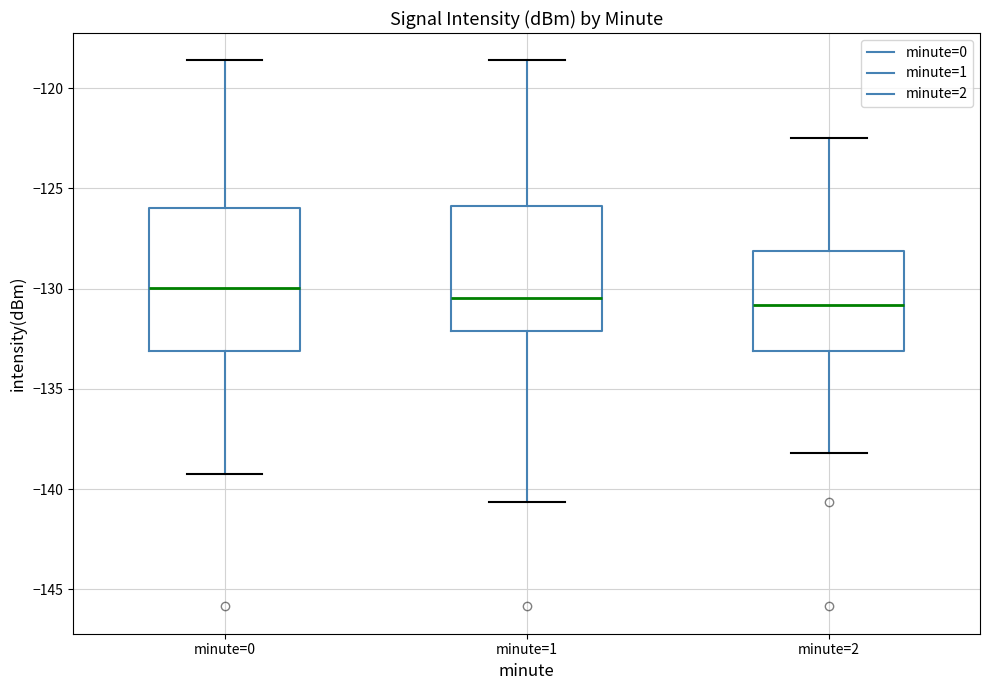

Reading left to right, read every box against the y-axis: the position of its median line, the range the box covers, and the ends of its whiskers. The values are not printed on the chart, so give them approximately, as read against the axis.

minute=0: median -130.0, box -133.0 to -126.0, whiskers -139.0 to -118.5
minute=1: median -130.5, box -132.0 to -126.0, whiskers -140.5 to -118.5
minute=2: median -131.0, box -133.0 to -128.0, whiskers -138.0 to -122.5